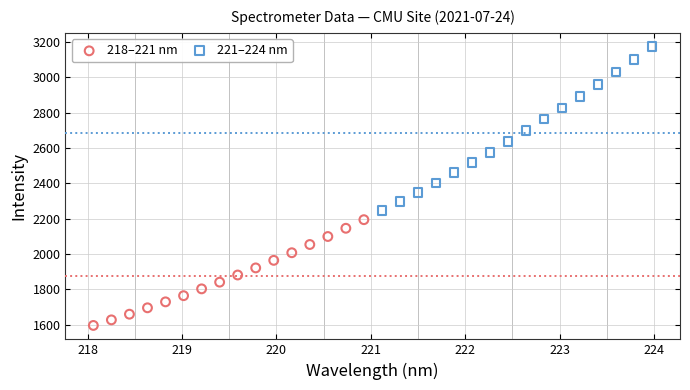

Which series has the largest Y range (max minus min)?

221–224 nm